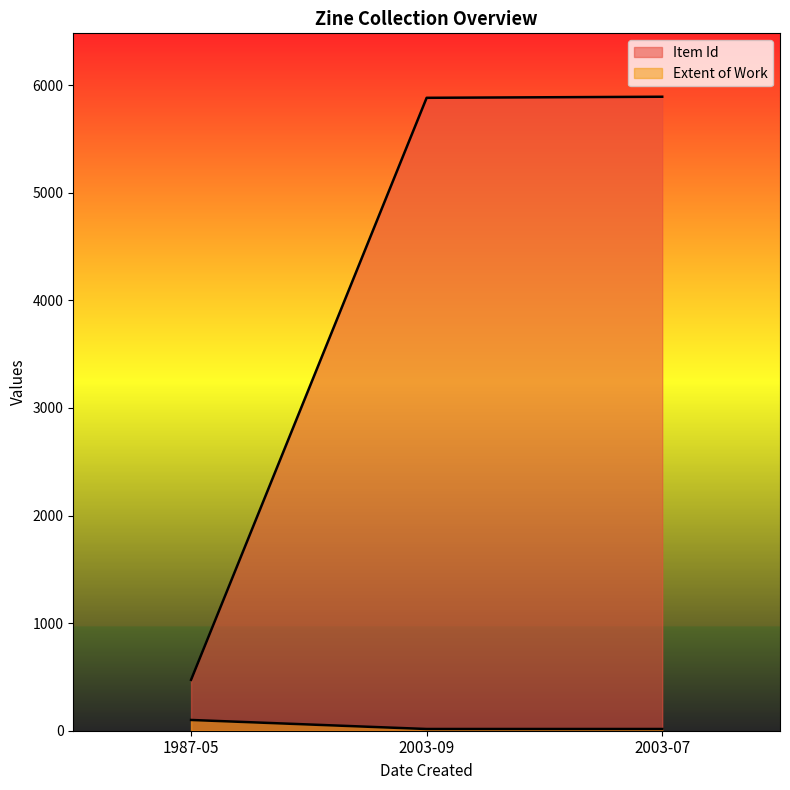

At which category is the sum across all series the highest?

2003-07